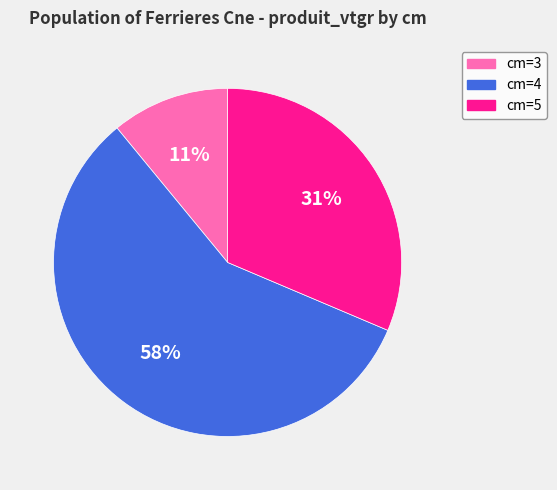

Count the number of slices in the pie.

3